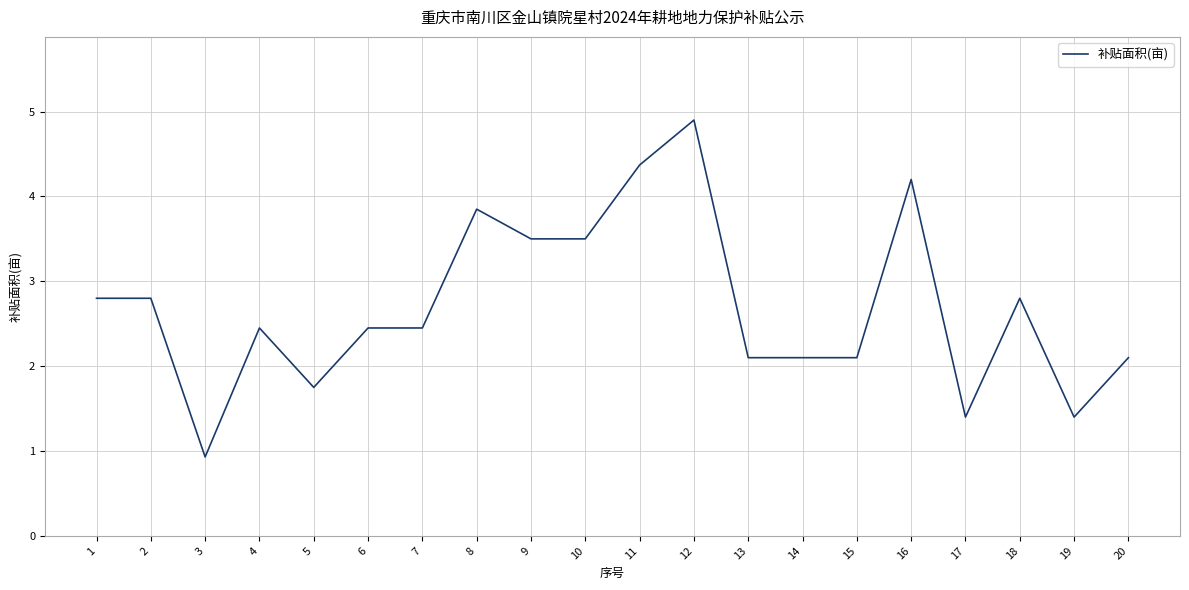

What is the ratio of the value at 6 to the value at 5?

1.4